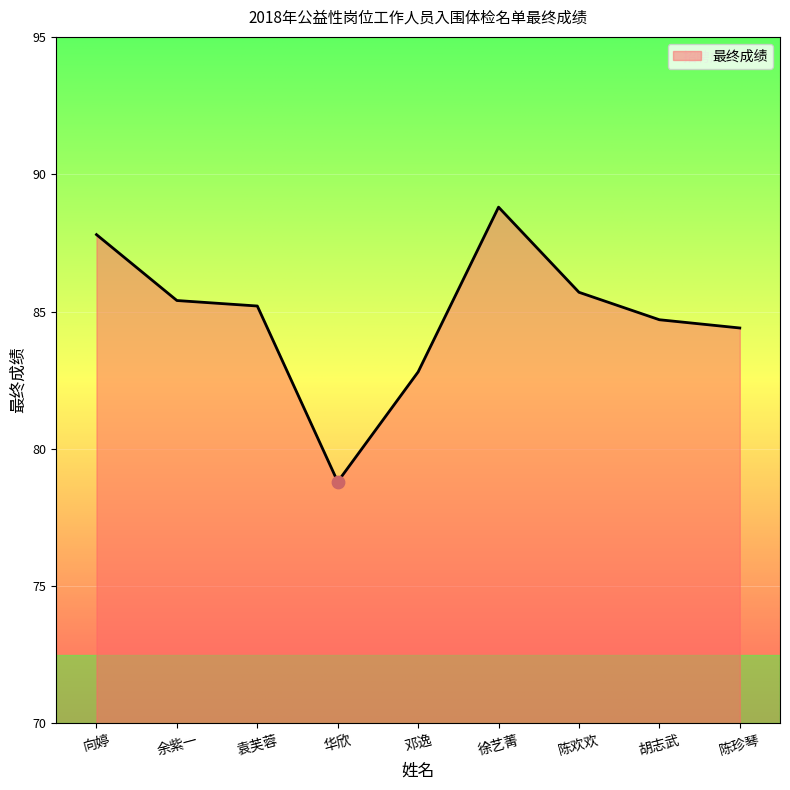

Which has a higher value, 陈珍琴 or 华欣?

陈珍琴